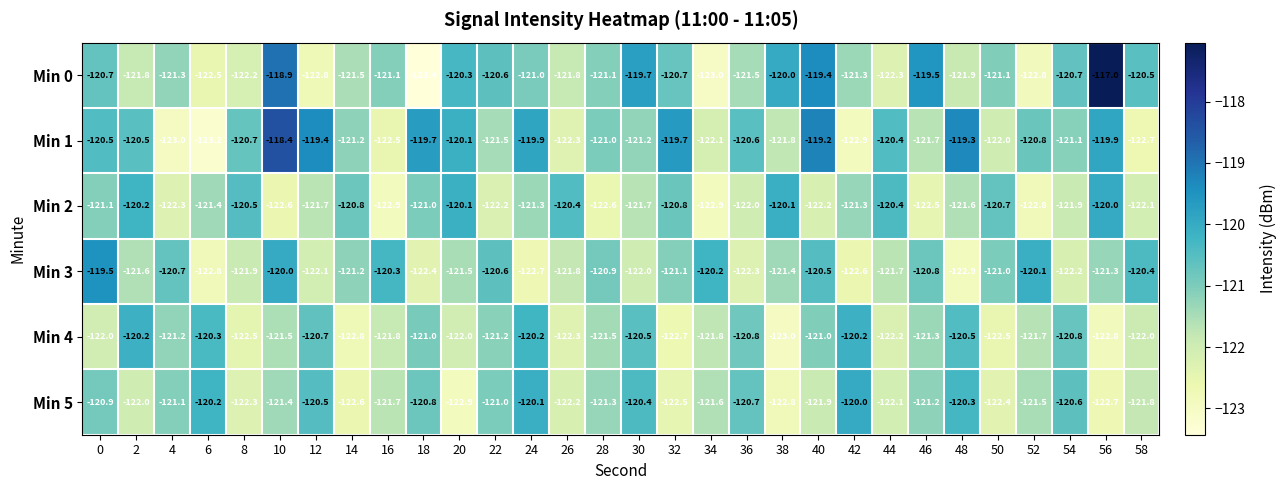

What is the average value of the Min 0 series?

-121.1